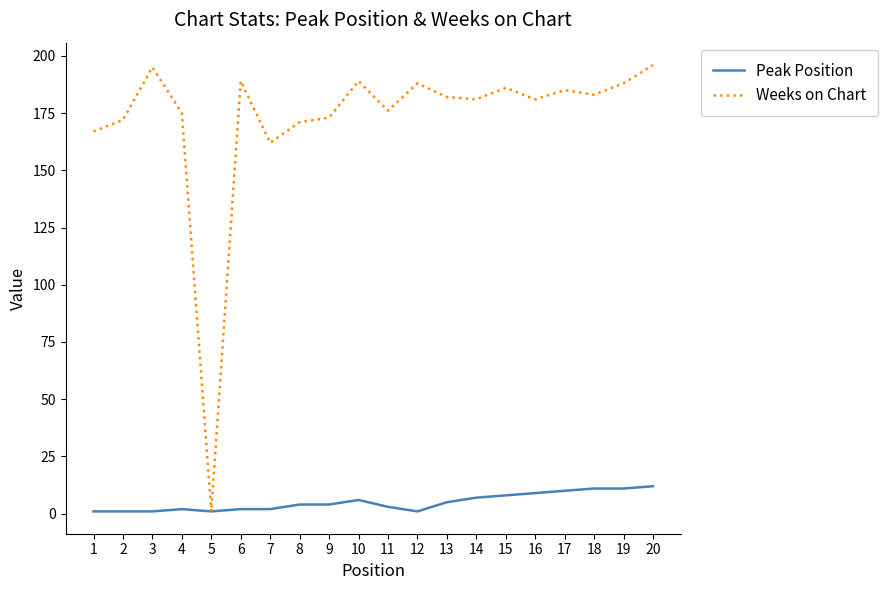

What is the maximum value shown in the chart?

196